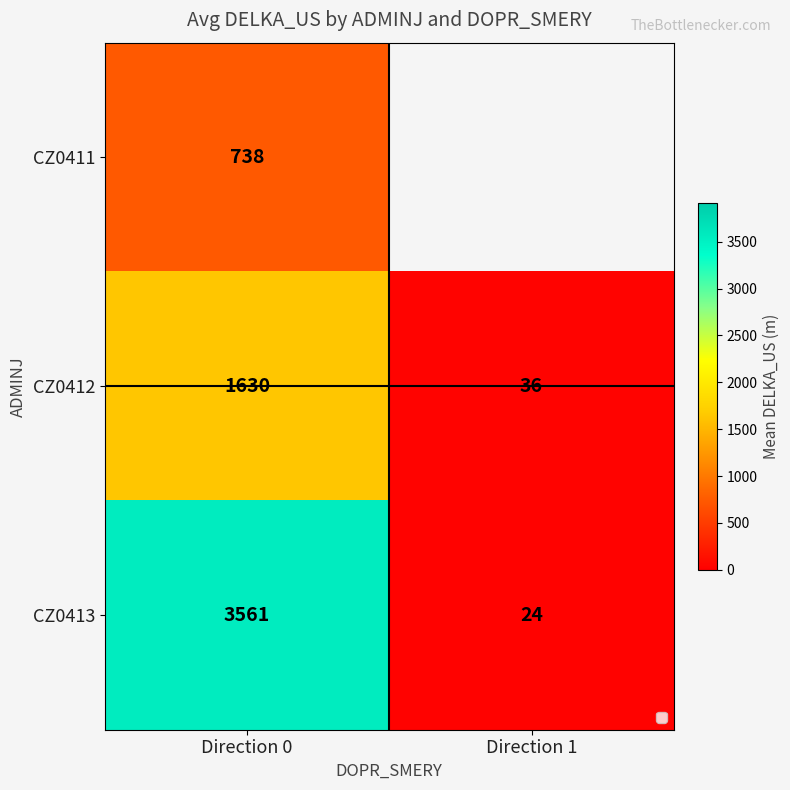

Is the value of CZ0411 at Direction 0 greater than the value of CZ0412 at Direction 1?

Yes